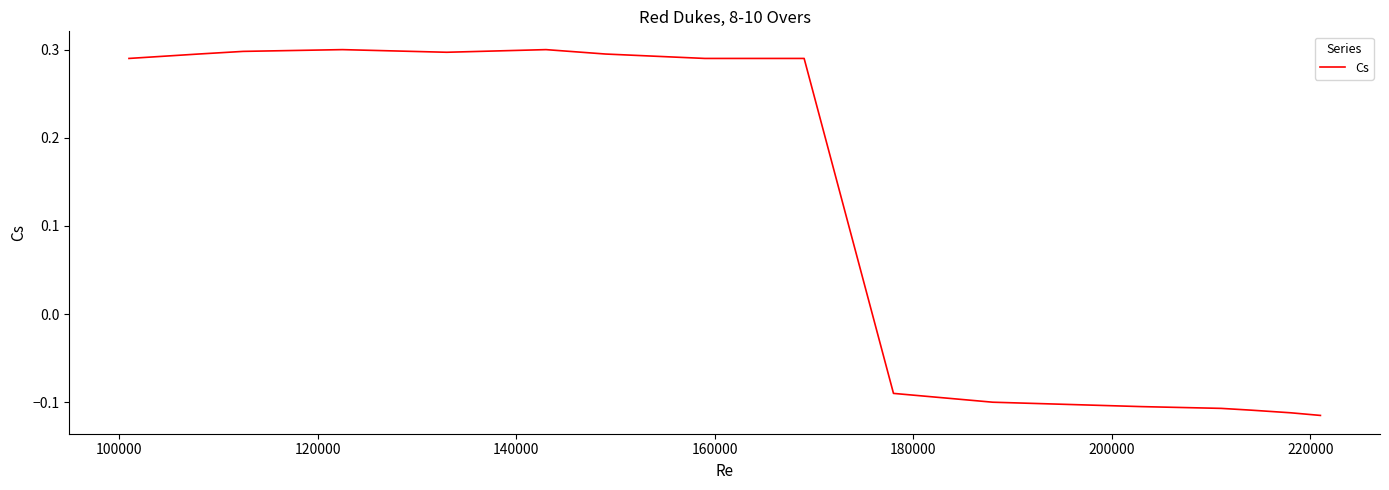

What is the difference between the maximum and minimum values?

0.4